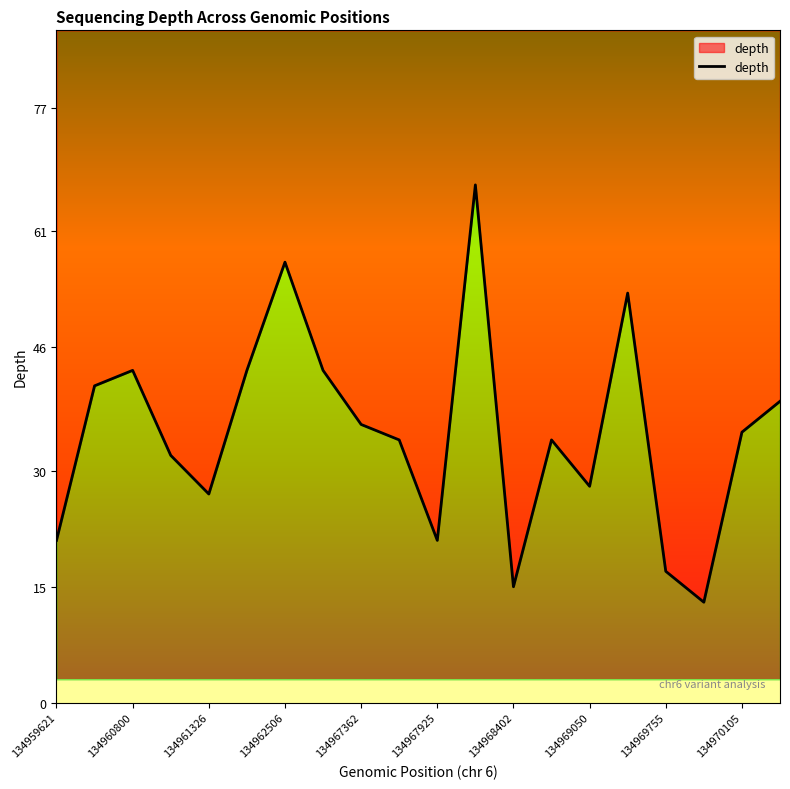

What is the difference between the second highest and second lowest values?

42